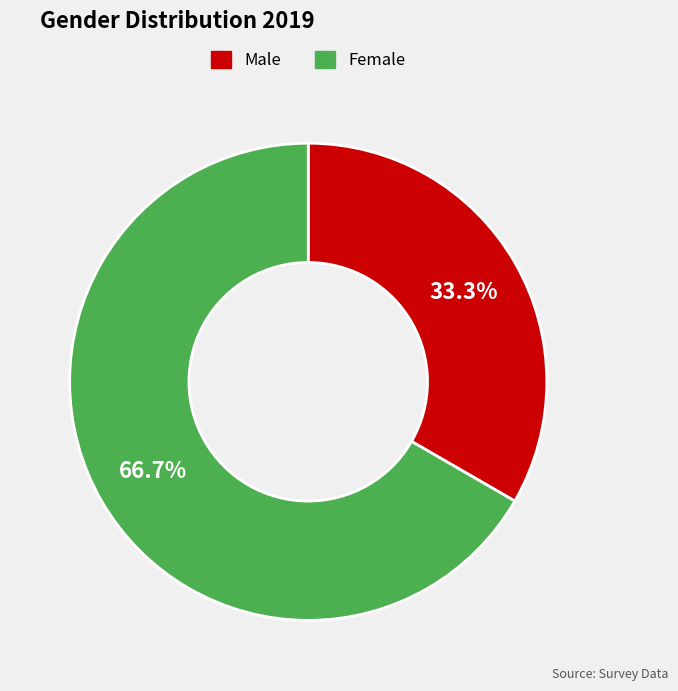

How many slices are in this pie chart?

2